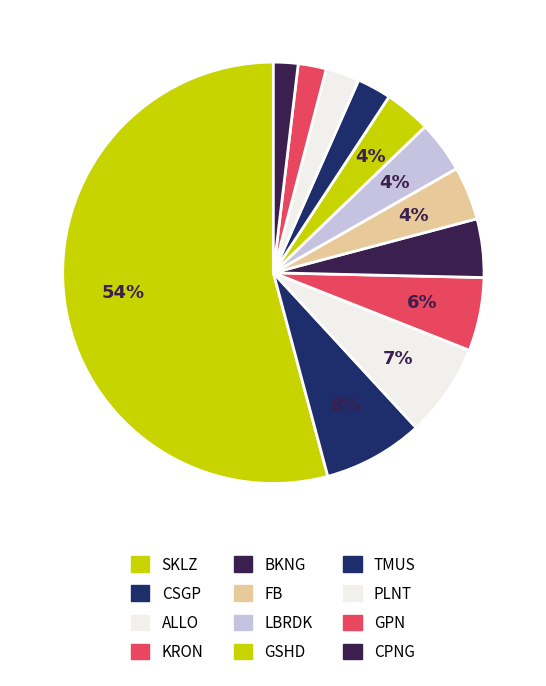

To the nearest percent, what is the difference between the largest and smallest slice percentages?

52%